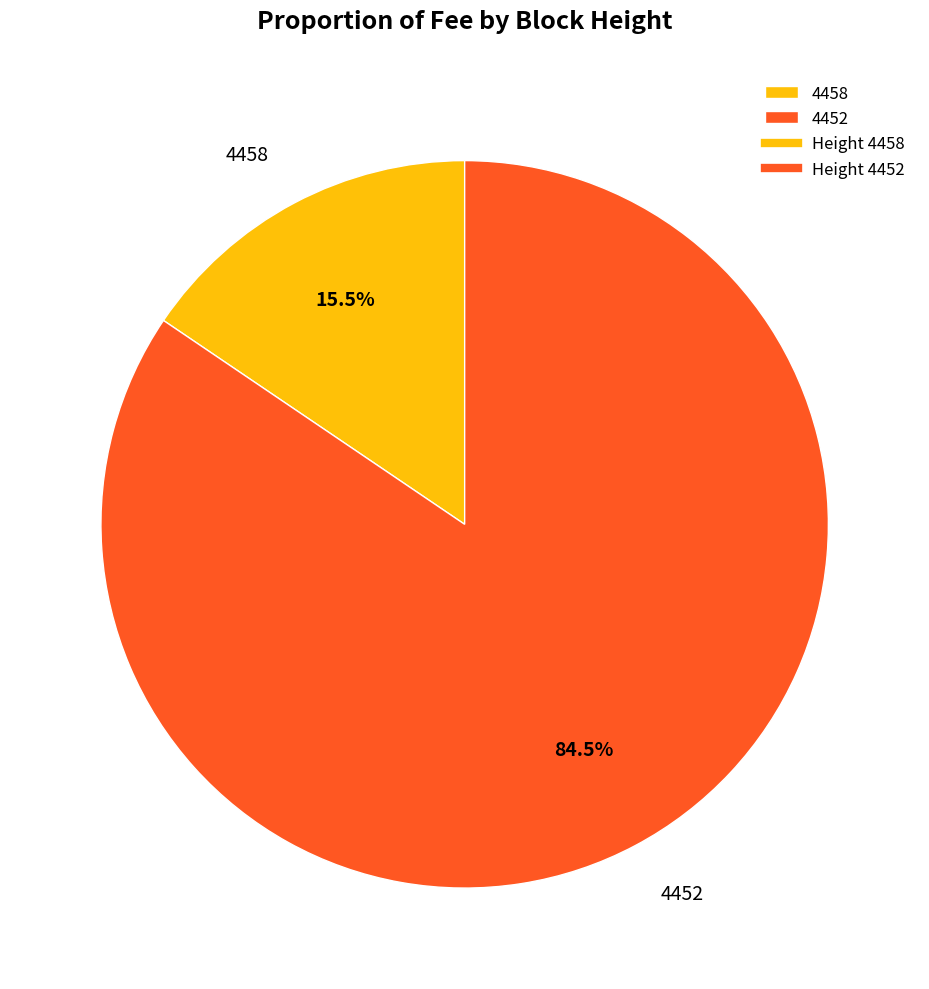

The 4458 slice represents 1% of the pie. True or false?

False